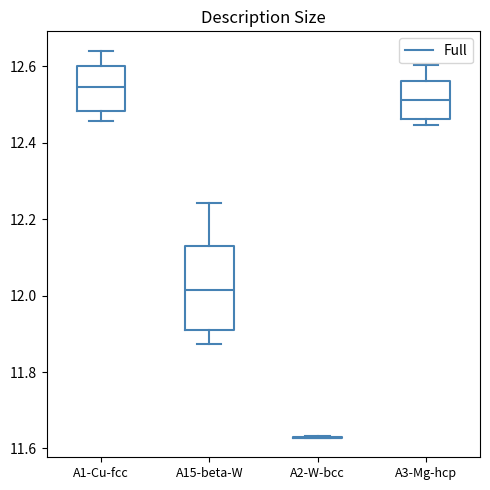

Which box is the tallest, from its lower edge to its upper edge?

A15-beta-W